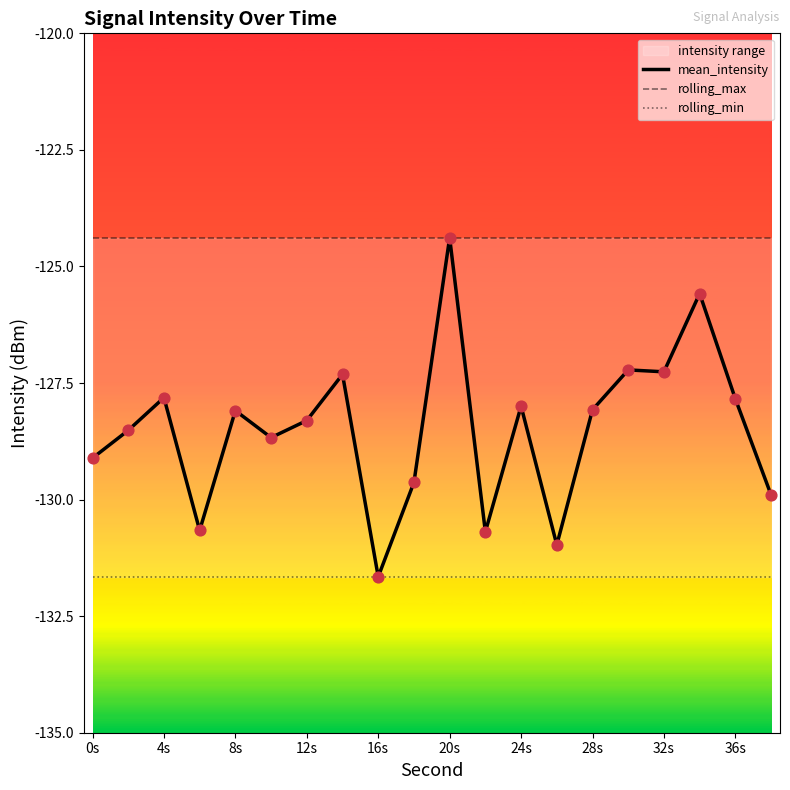

Which series has the largest Y range (max minus min)?

mean_intensity